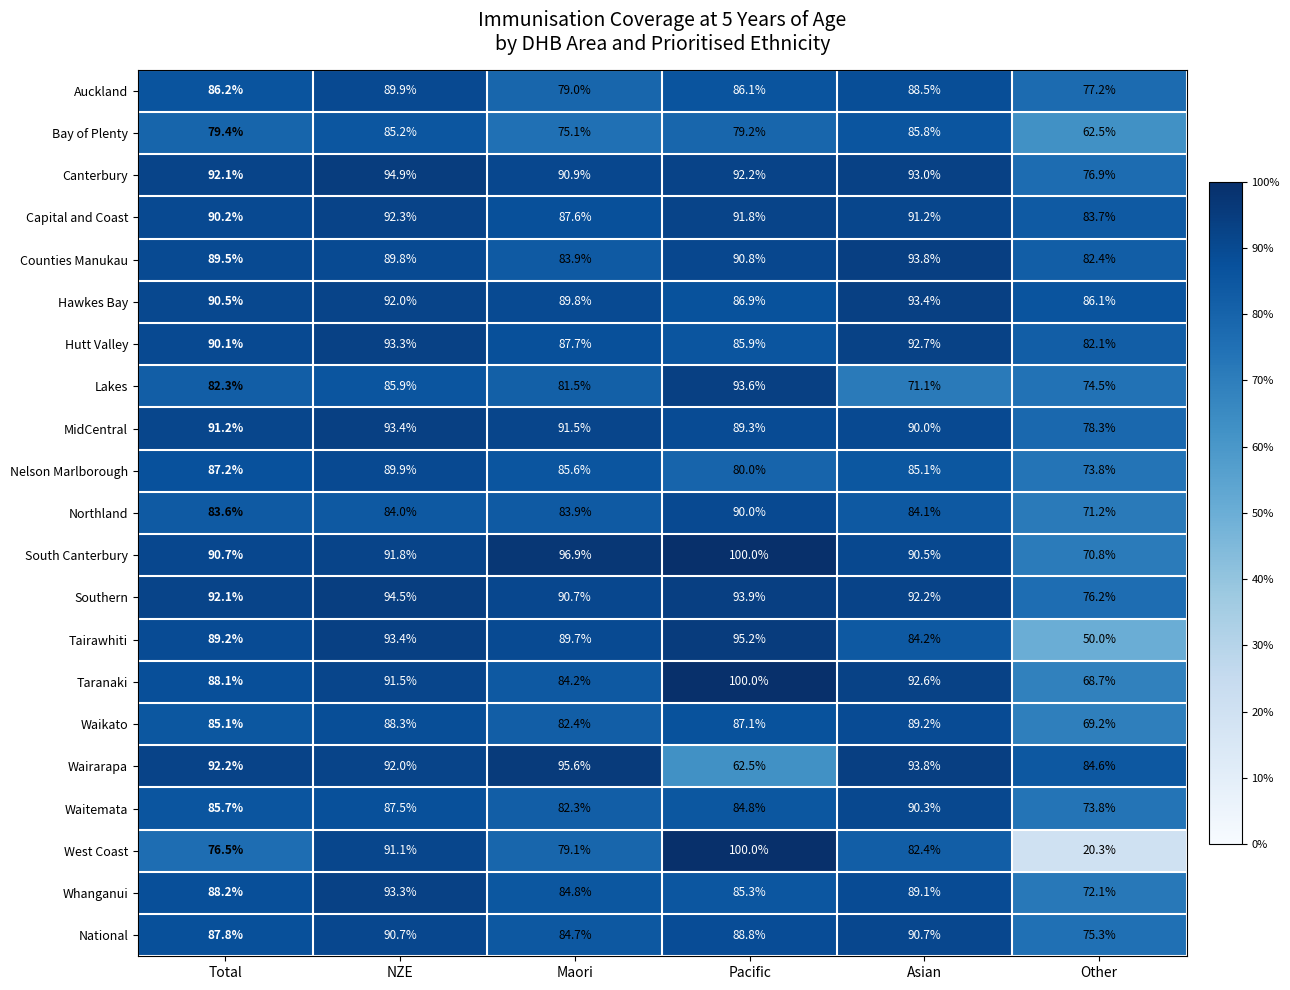

What is the difference between the maximum and minimum values in the Capital and Coast series?

8.6